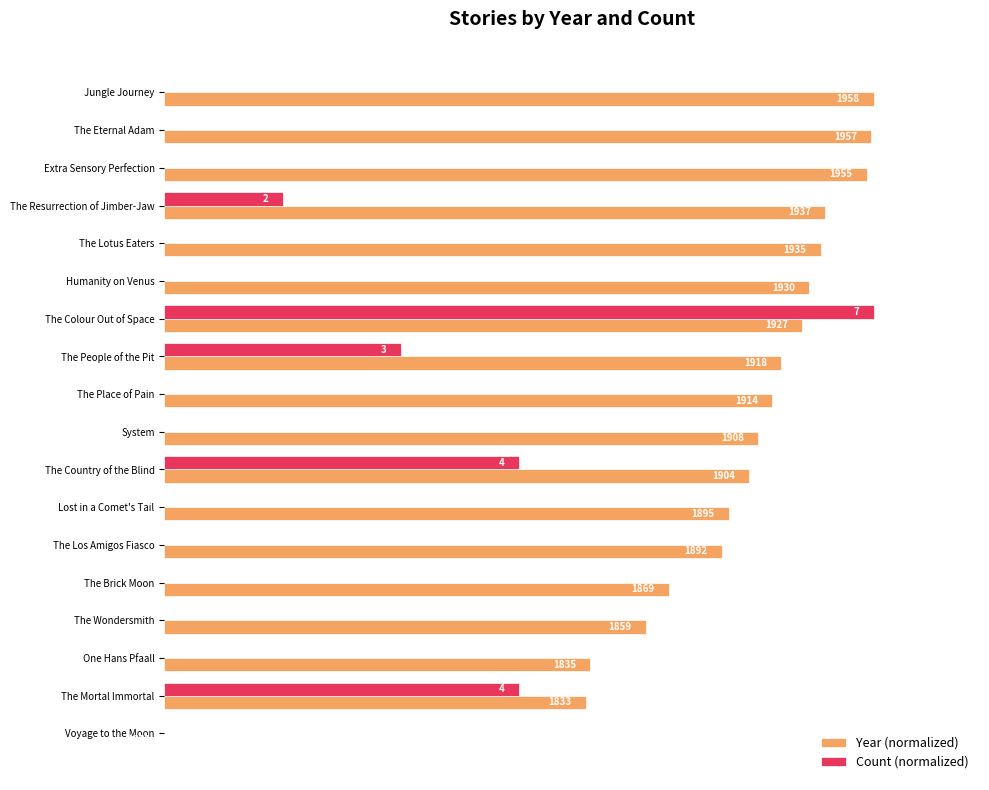

What are all the series names shown in the legend?

Year (normalized), Count (normalized)